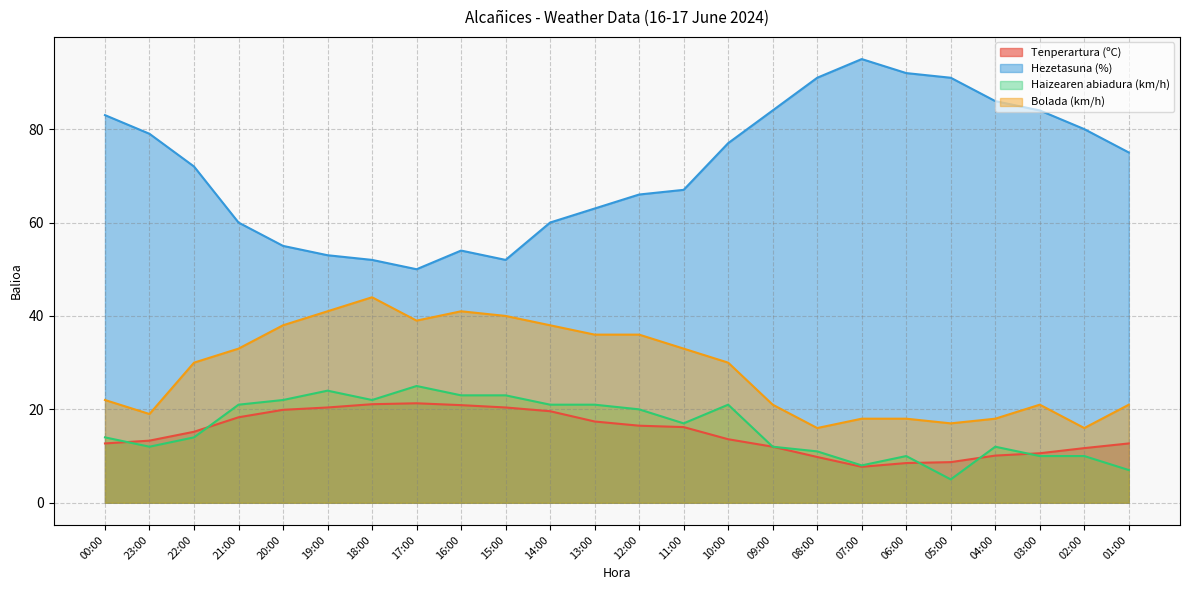

Which series changed the most between 06:00 and 01:00?

Hezetasuna (%)